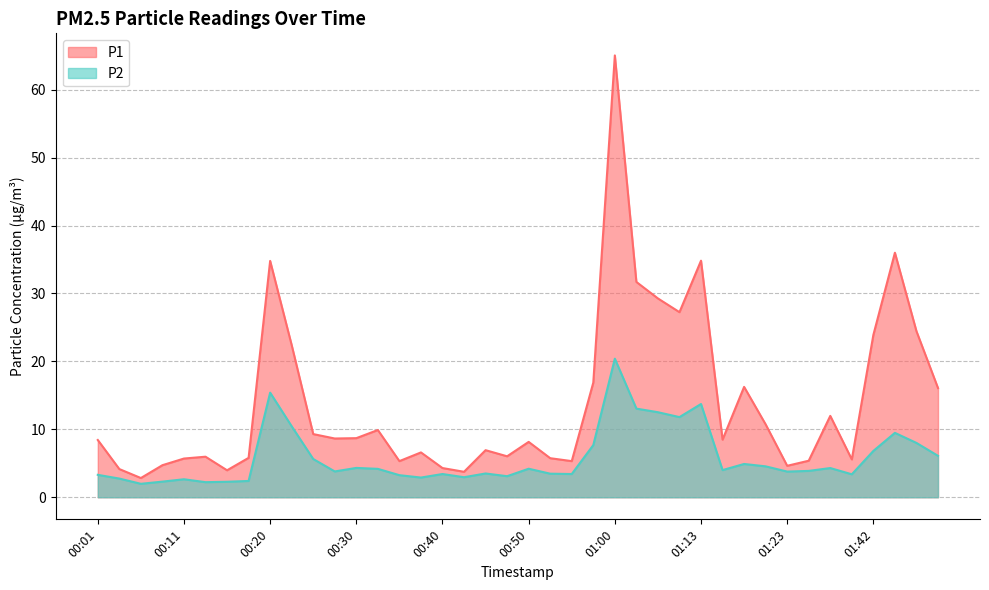

How many categories are shown in the chart?

40